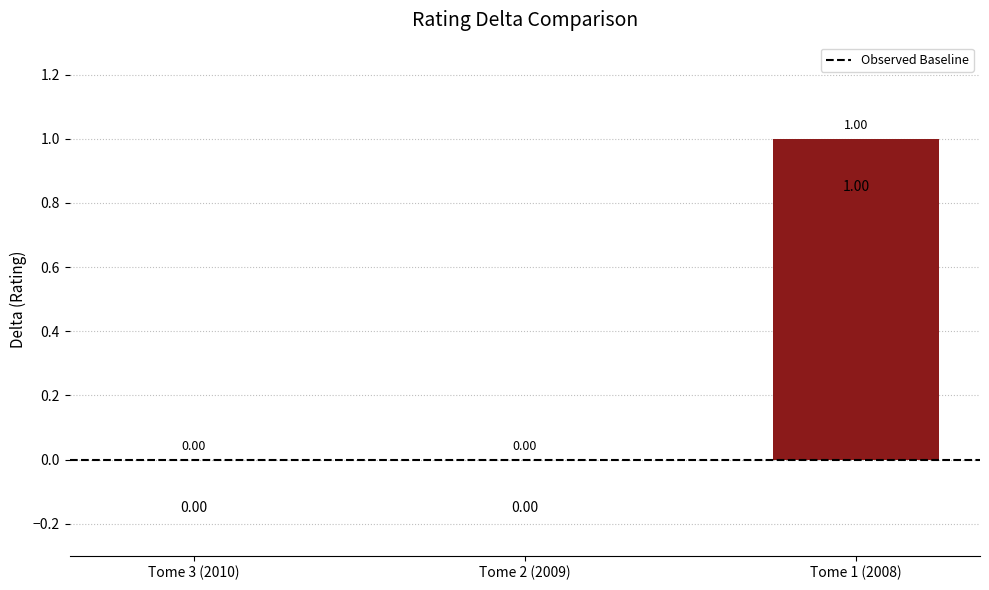

Between Tome 3 (2010) and Tome 1 (2008), which is larger?

Tome 1 (2008)